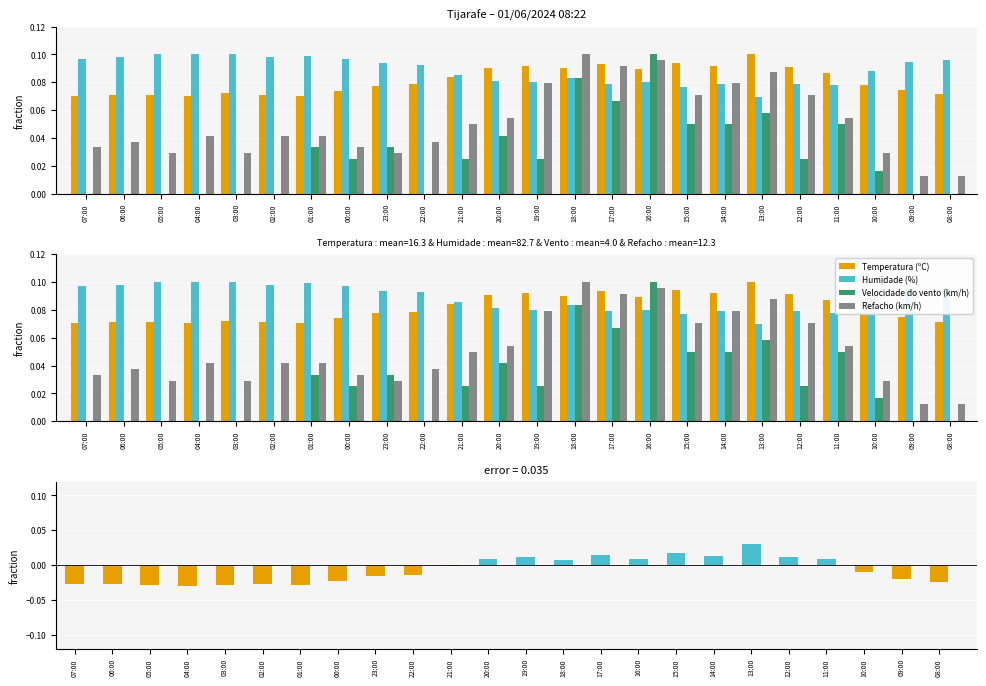

Which series changed the most between 02:00 and 23:00?

Velocidade do vento (km/h)